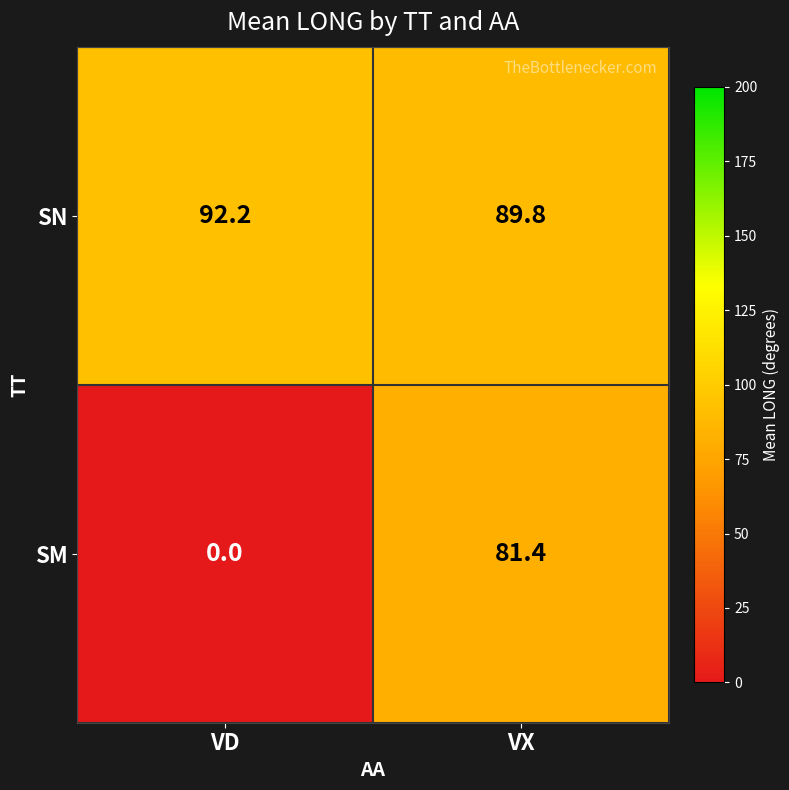

Reading left to right, list all the values displayed in this chart.

SN: 92.2	89.8
SM: 0.0	81.4